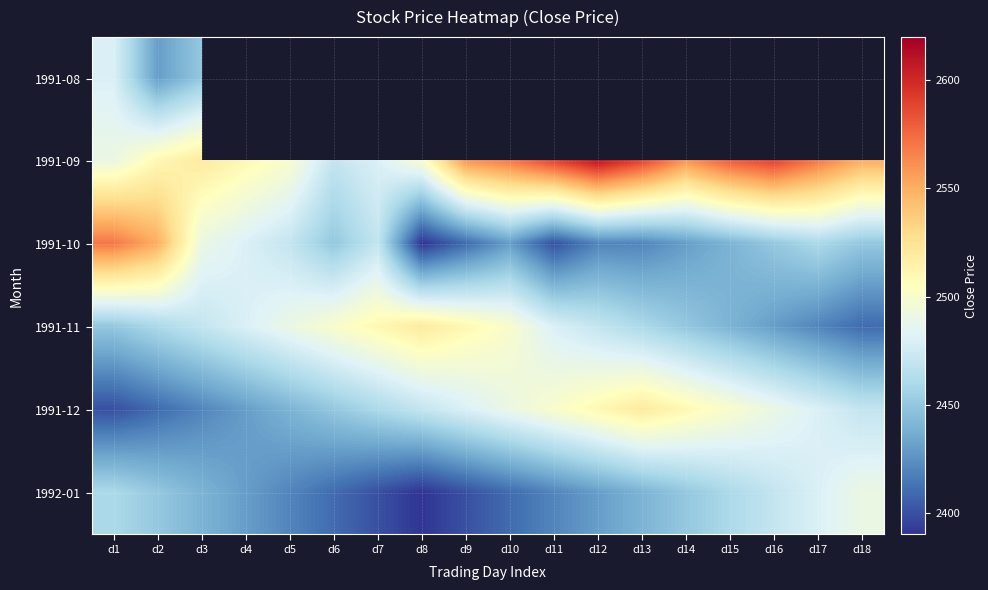

What is the smallest value displayed?

2390.0